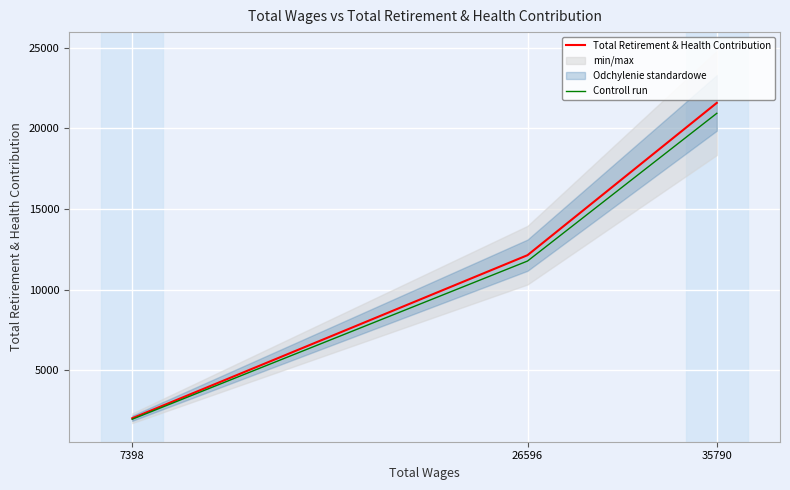

What are all the series names shown in the legend?

Total Retirement & Health Contribution, Controll run